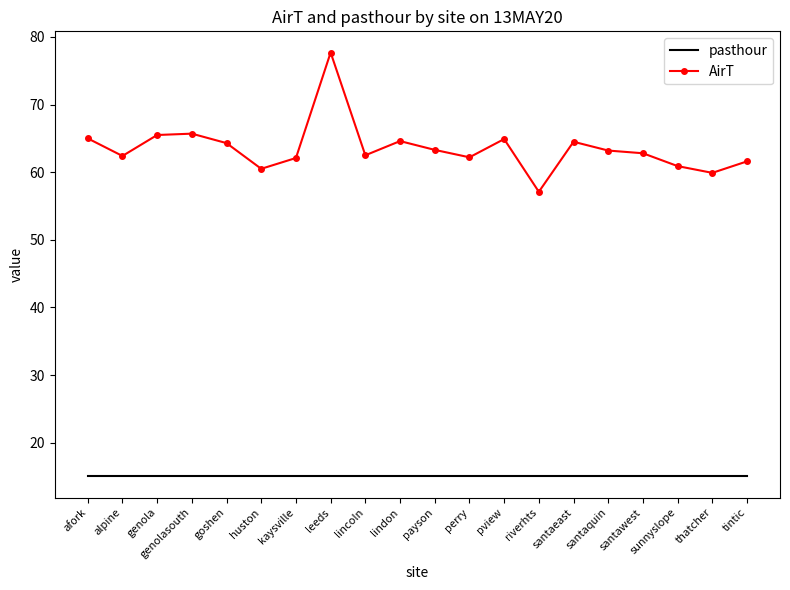

What is the total value across all series at thatcher?

74.9